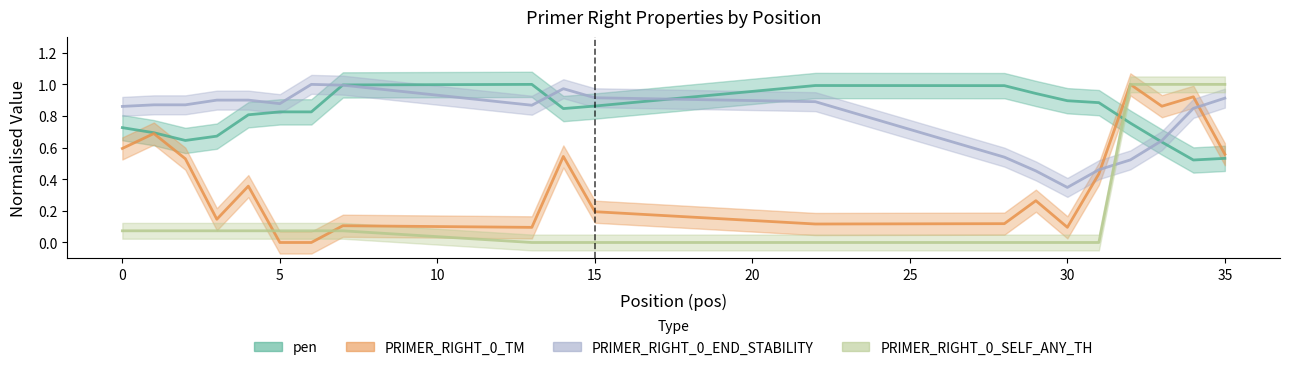

How many intersections are there between PRIMER_RIGHT_0_END_STABILITY and pen?

4